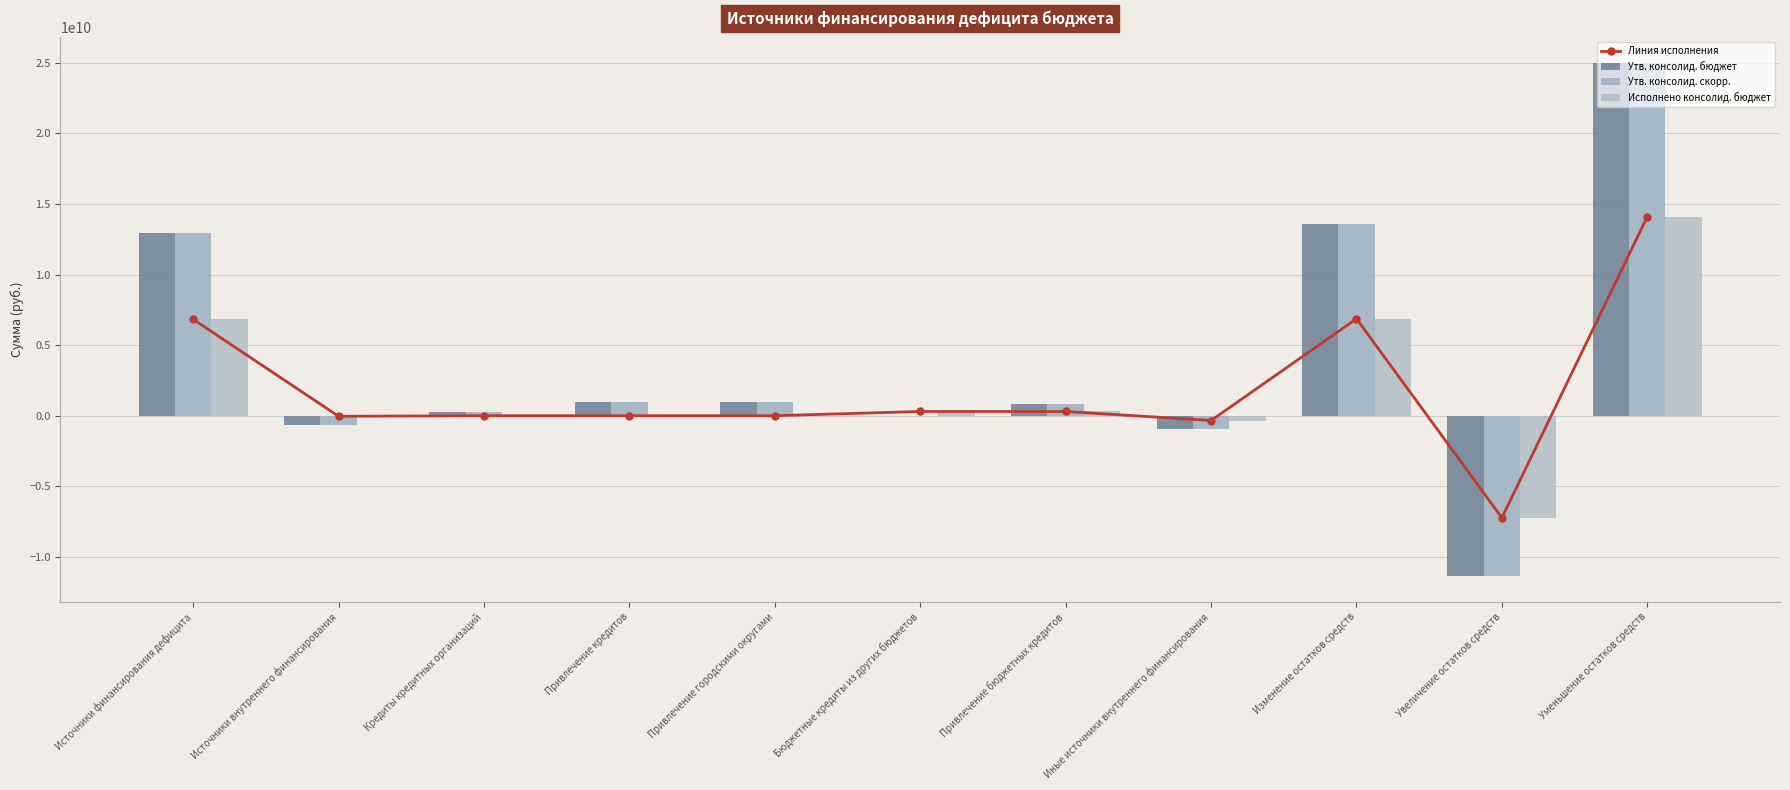

What is the label of the 4th bar from the right?

Иные источники внутреннего финансирования